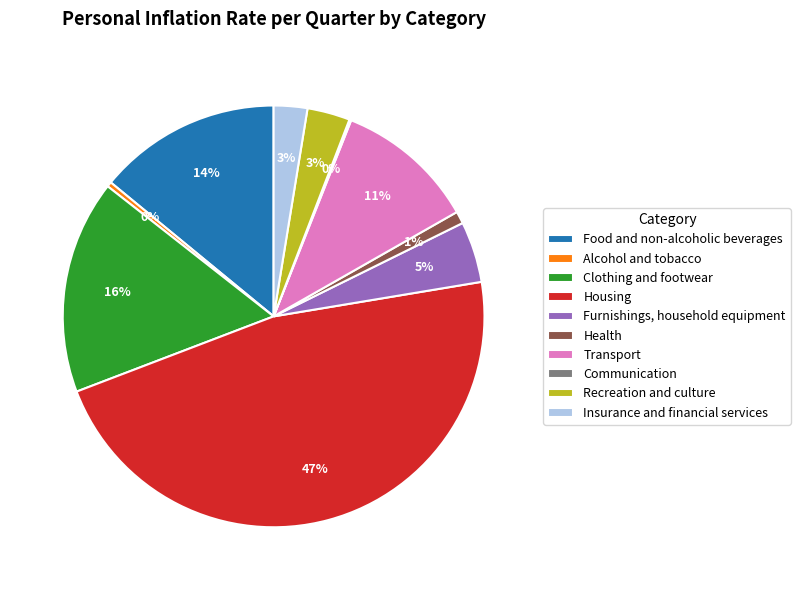

To the nearest percent, what percentage of the pie is Transport?

11%